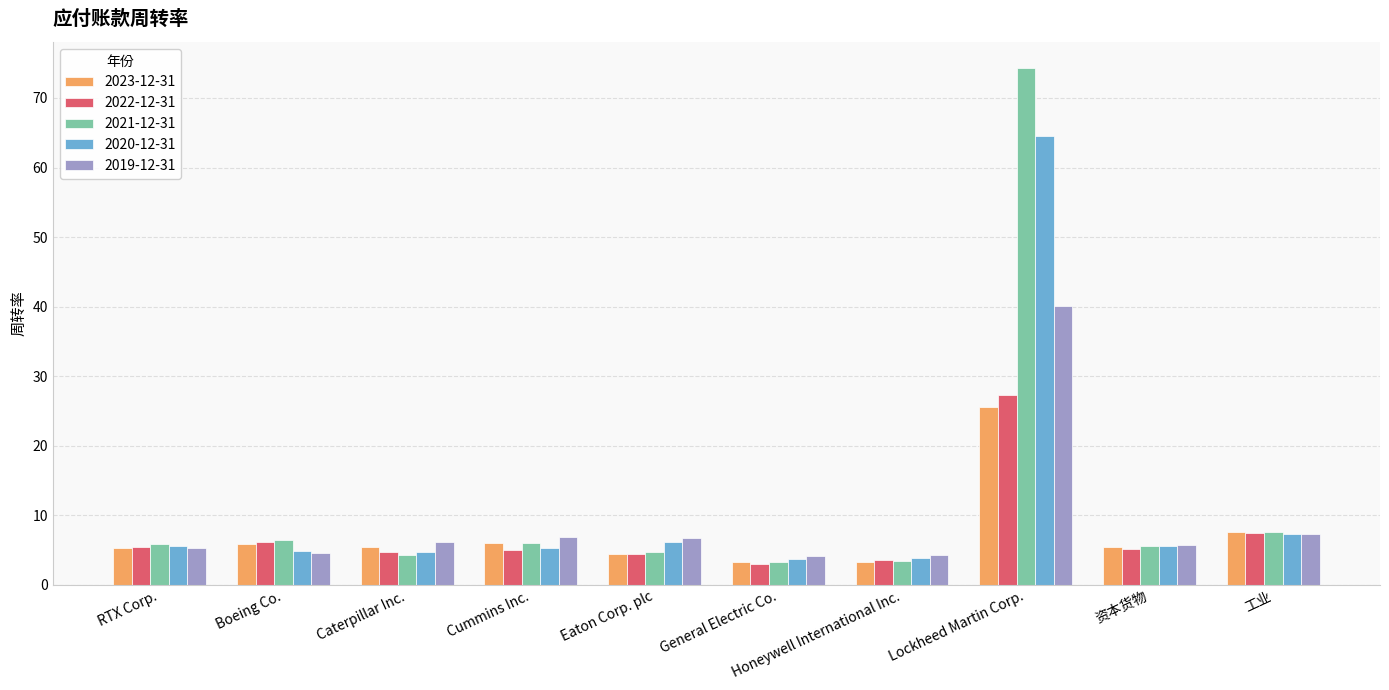

Between Honeywell International Inc. and 工业, which series saw the biggest shift?

2023-12-31